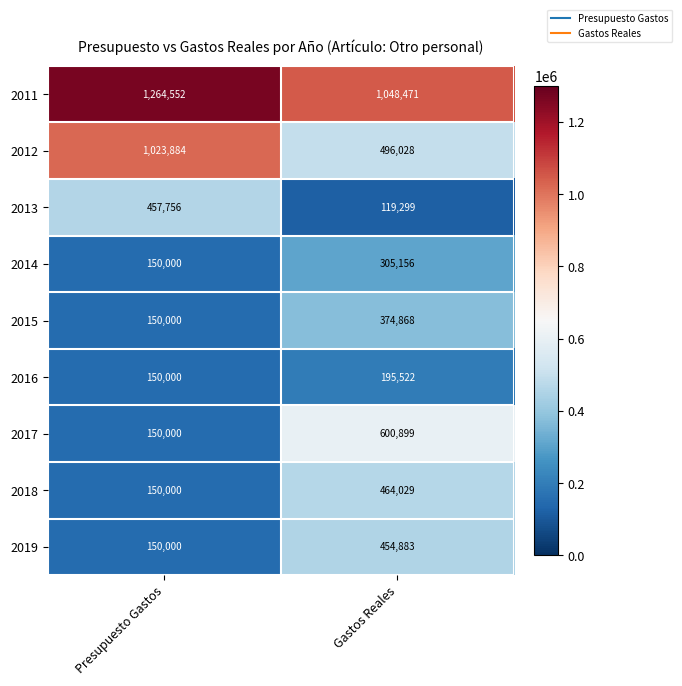

Which series changed the most between Presupuesto Gastos and Gastos Reales?

2012